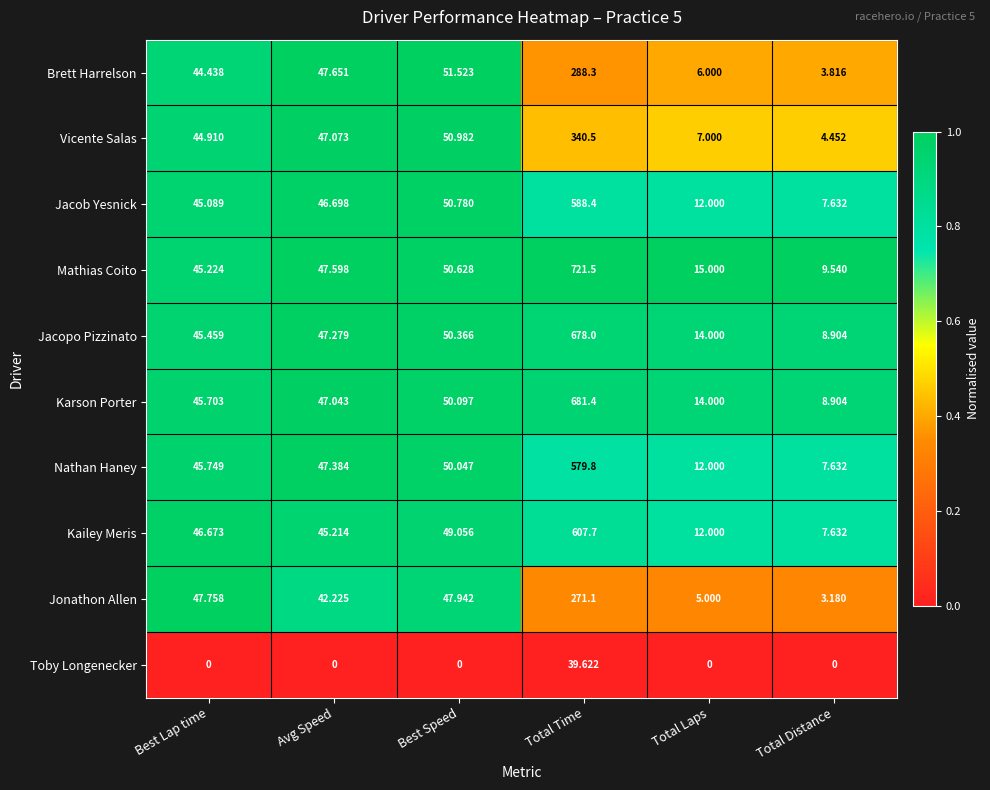

Which series has the largest total across all categories?

Mathias Coito